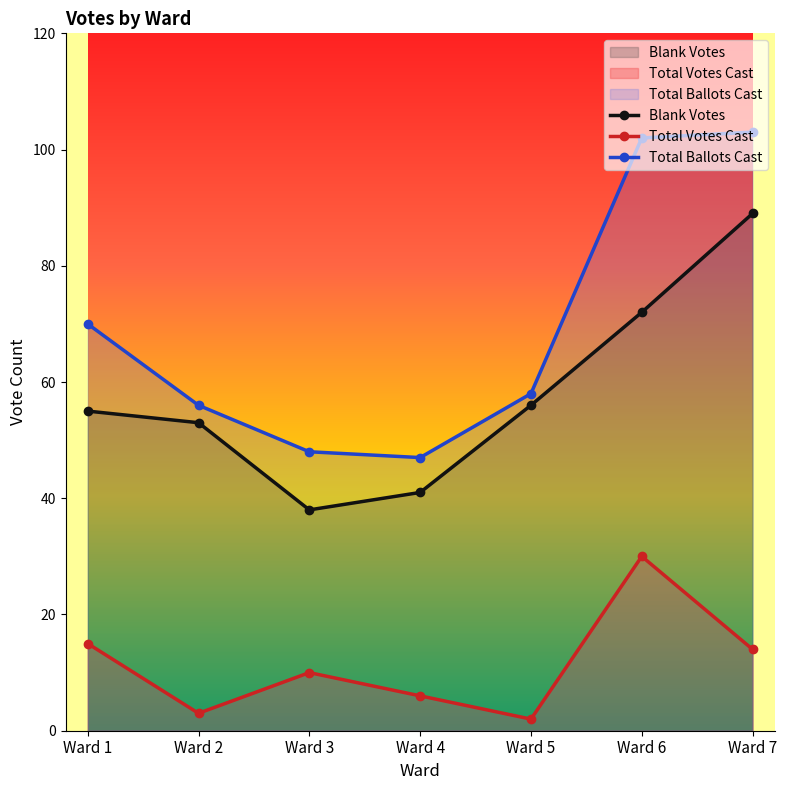

Reading left to right, list all the values displayed in this chart.

Blank Votes: 55	53	38	41	56	72	89
Total Votes Cast: 15	3	10	6	2	30	14
Total Ballots Cast: 70	56	48	47	58	102	103